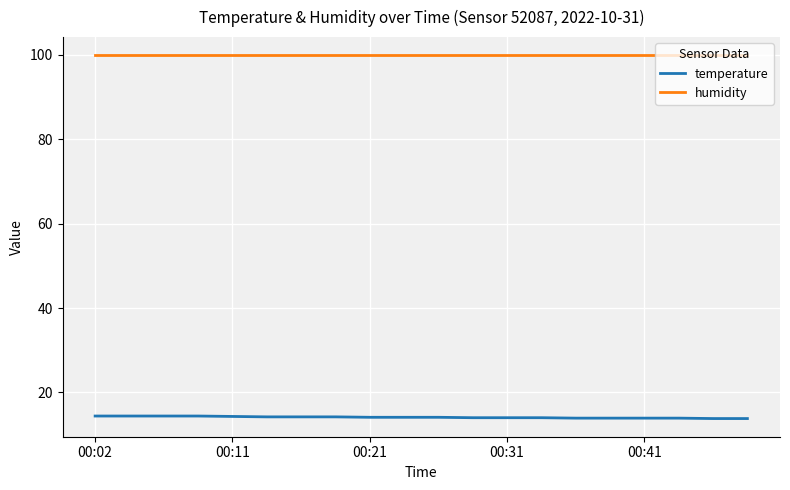

What is the smallest value displayed?

13.8